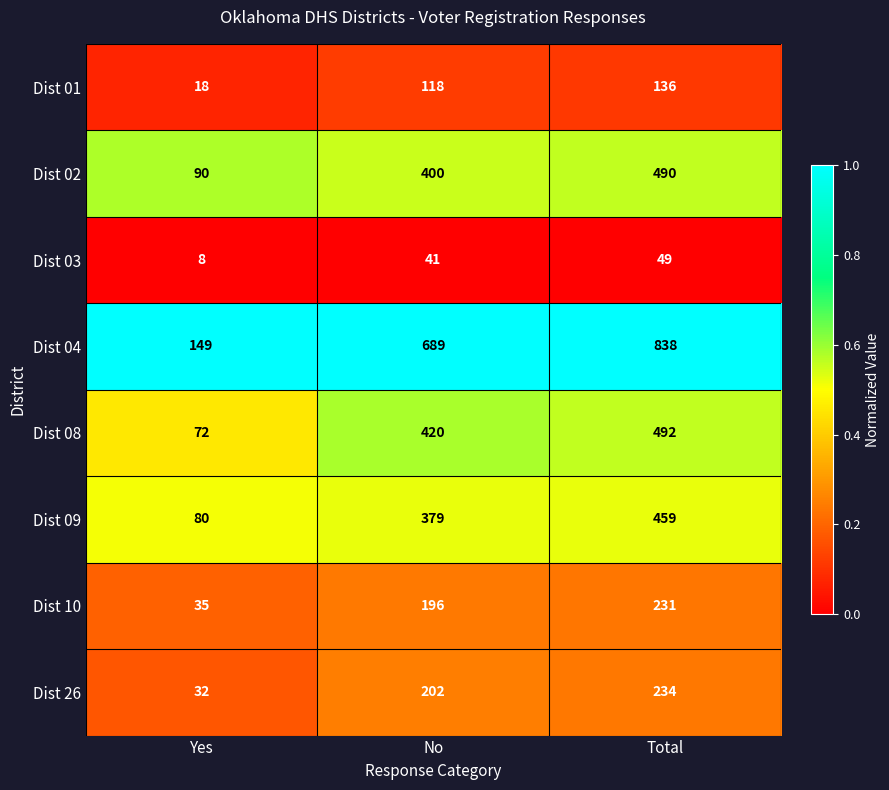

Reading left to right, extract all data points from this chart.

Dist 01: Yes=18	No=118	Total=136
Dist 02: Yes=90	No=400	Total=490
Dist 03: Yes=8	No=41	Total=49
Dist 04: Yes=149	No=689	Total=838
Dist 08: Yes=72	No=420	Total=492
Dist 09: Yes=80	No=379	Total=459
Dist 10: Yes=35	No=196	Total=231
Dist 26: Yes=32	No=202	Total=234